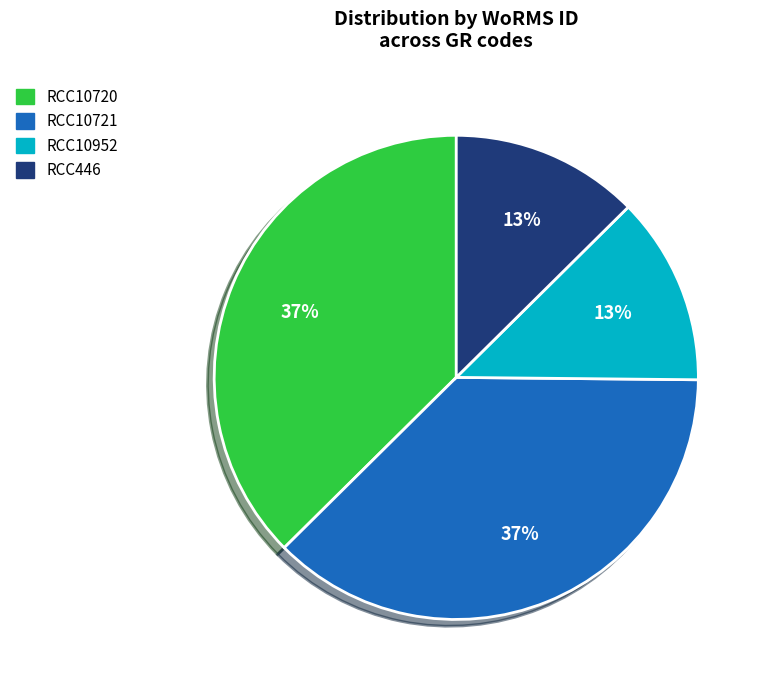

Does RCC446 account for over 50% of the chart?

No